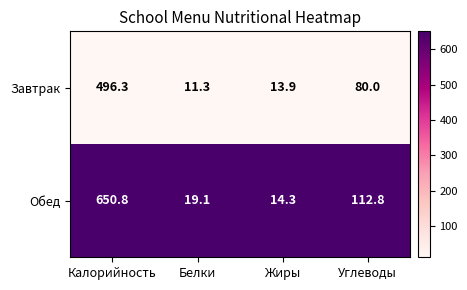

At which category is the sum across all series the highest?

Калорийность